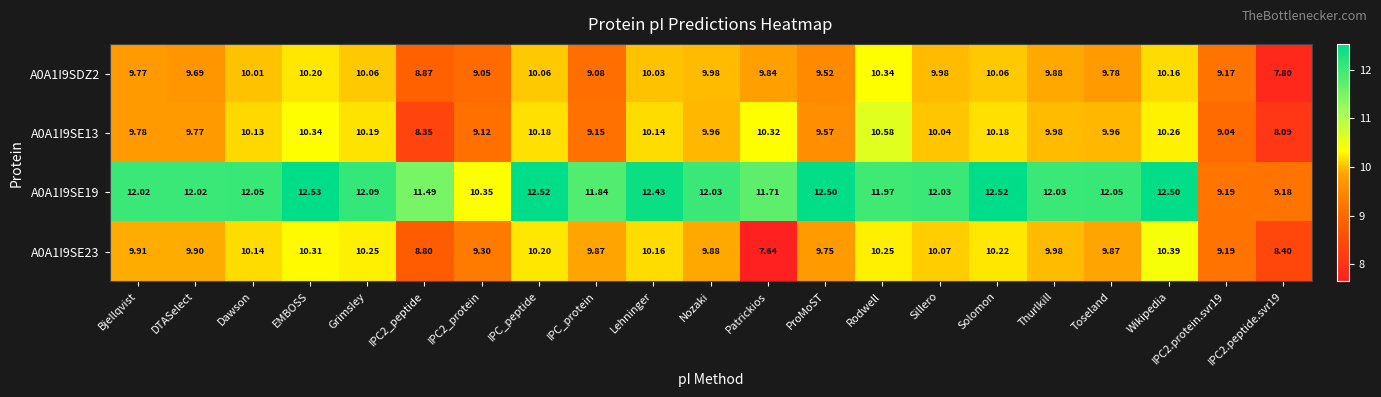

Which label corresponds to the largest value in the chart?

EMBOSS